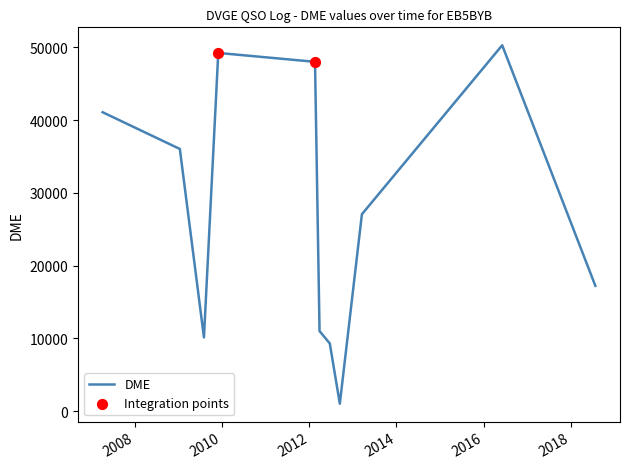

What is the maximum value shown in the chart?

50297